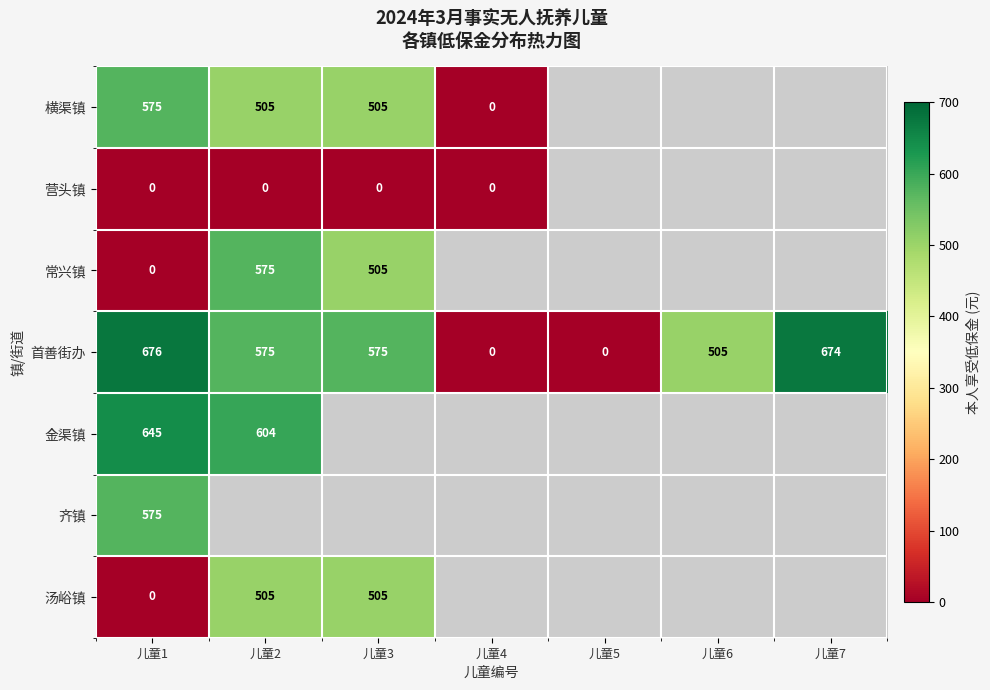

How many distinct data groups are displayed?

7